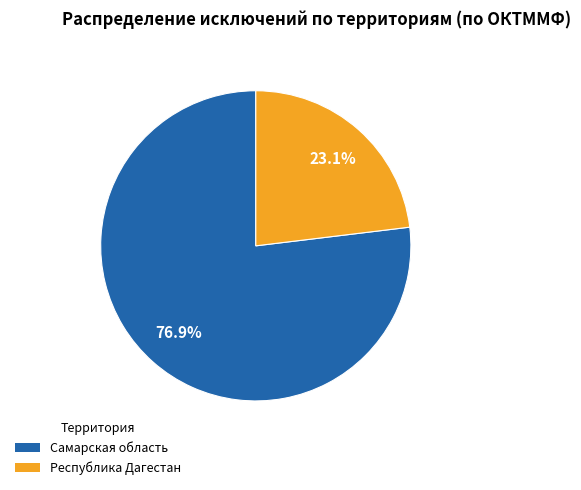

What percentage is the Самарская область slice, to the nearest percent?

77%